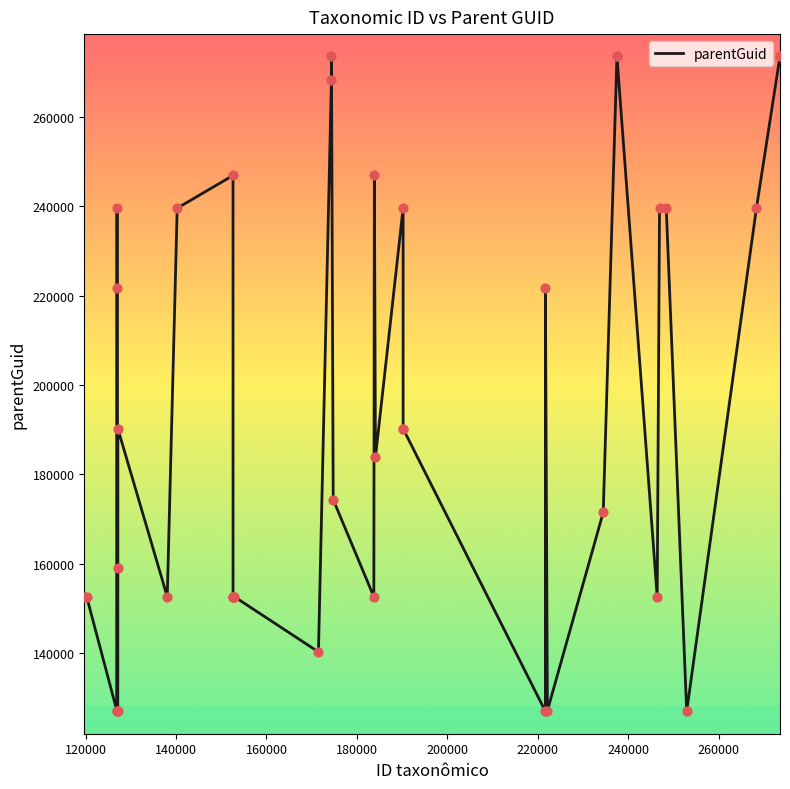

What is the smallest value displayed?

126947